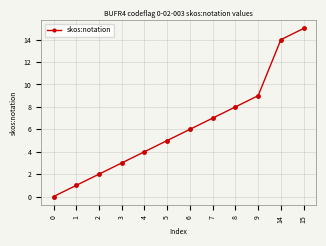

Is this an area chart (filled region under the line)?

No